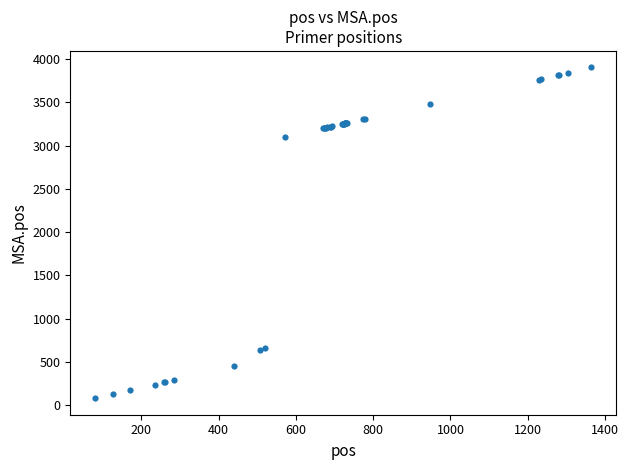

What Y value in the scatter plot is closest to 1992?

3096